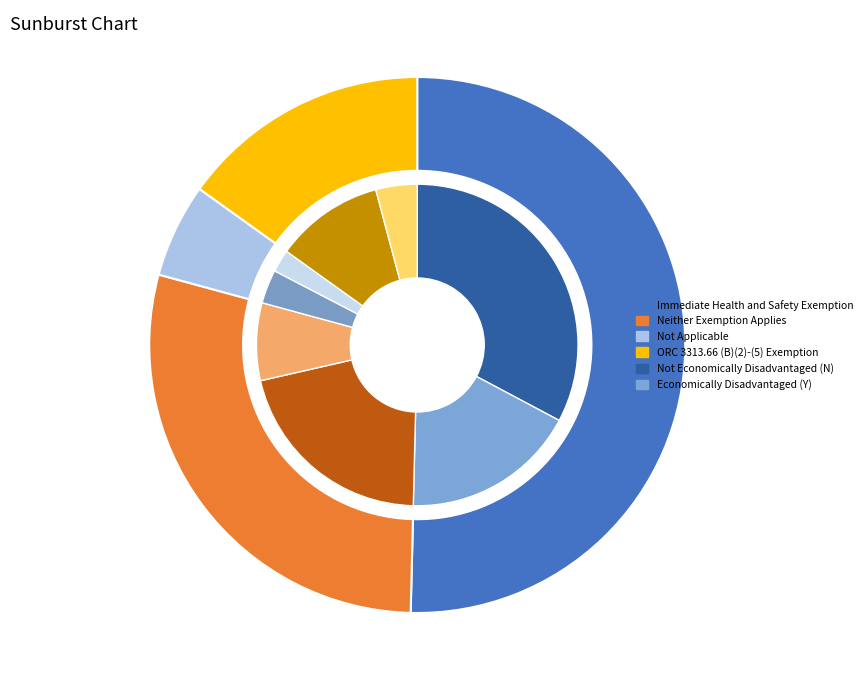

To the nearest percent, what is the difference between the 0 and 1 slice percentages?

45%